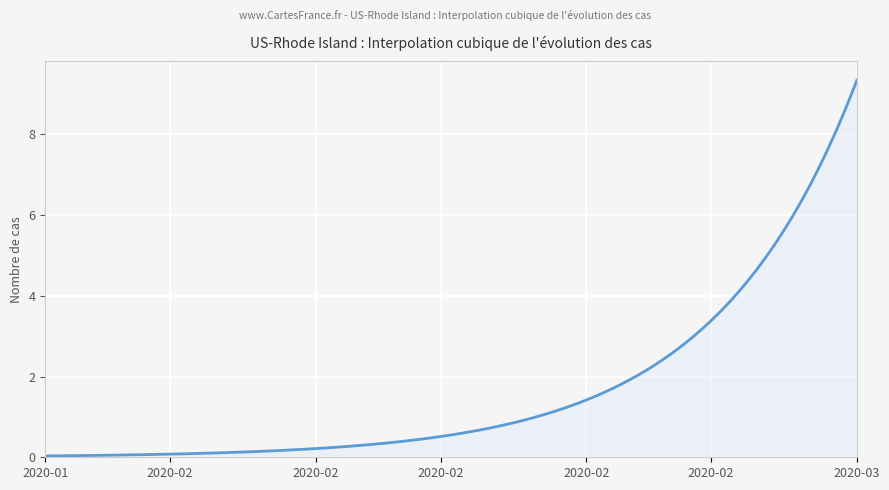

What is the greatest value displayed?

9.3